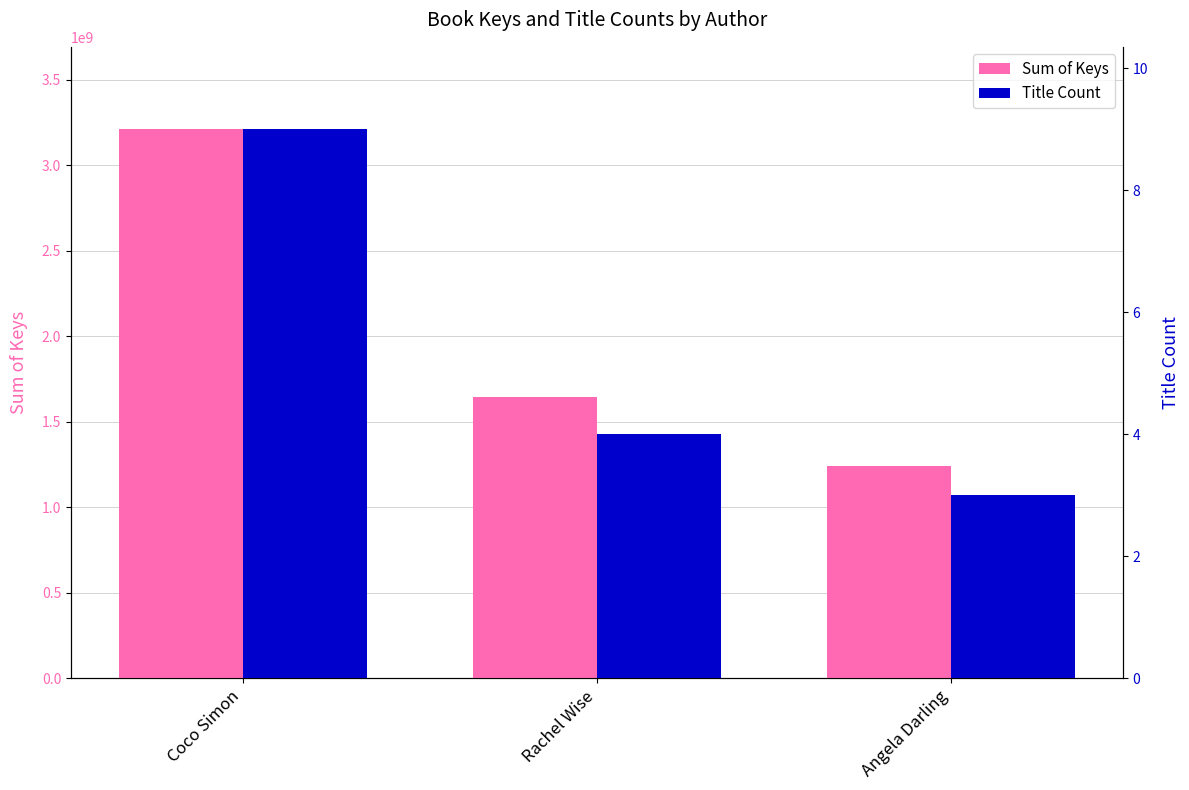

What is the average value of the Title Count series?

5